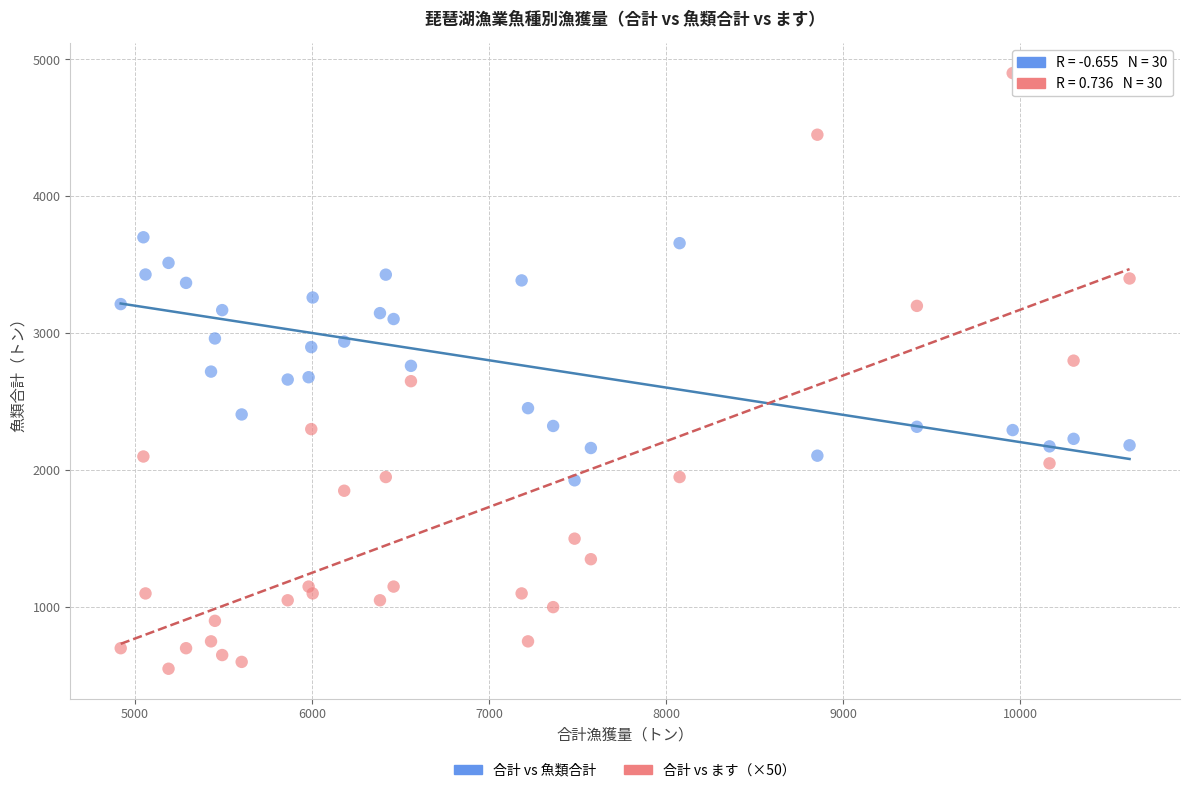

Which series contains the lowest Y value?

合計 vs ます（×50）